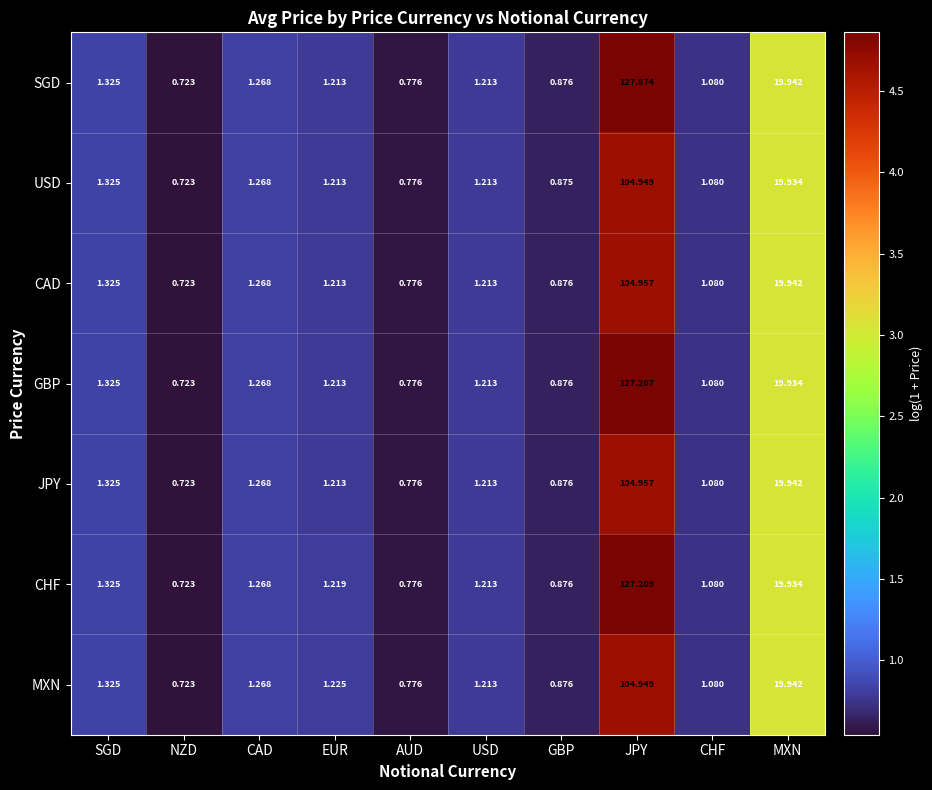

At which label is USD closest to 52?

MXN